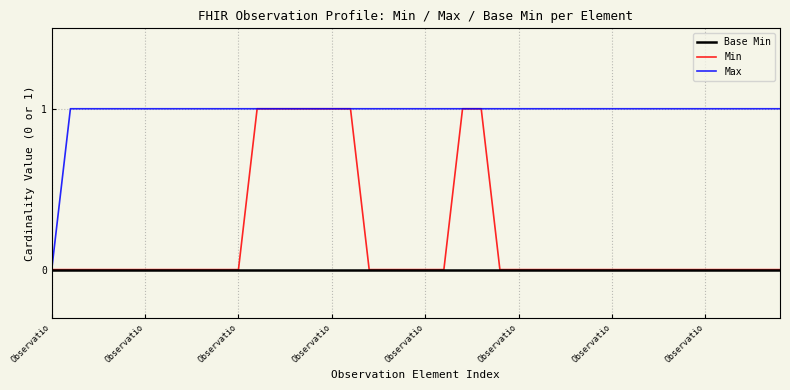

Which series has the largest total across all categories?

Max